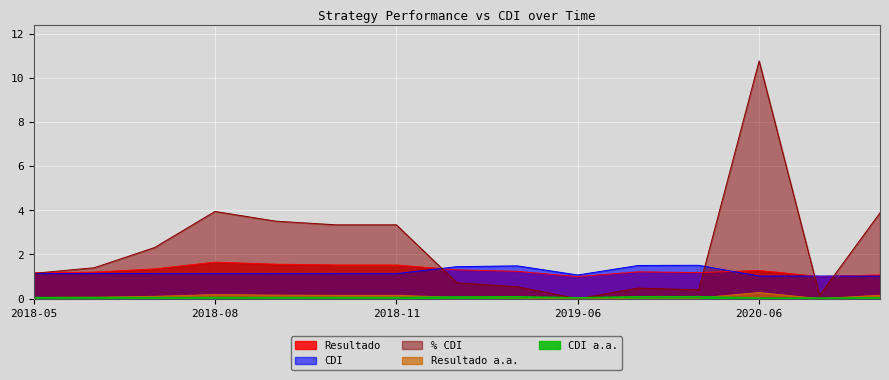

Where is the first local minimum for % CDI?

2018-10